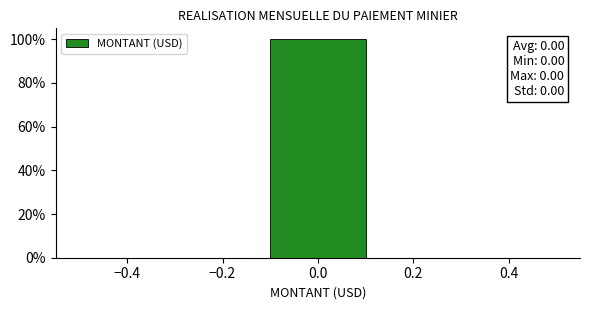

Which range on the x-axis has the tallest bar?

-0.1 to 0.1